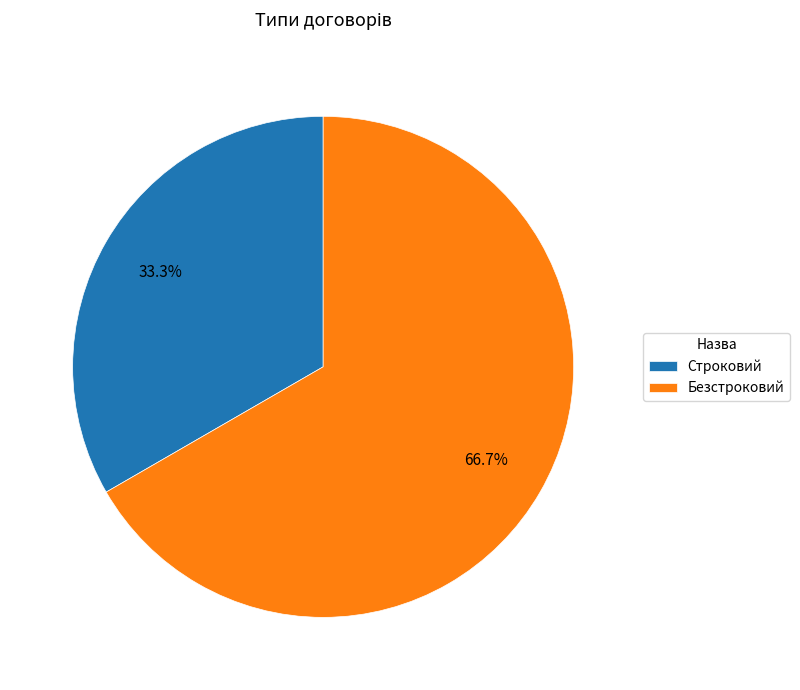

Rank the categories by value from lowest to highest.

Строковий, Безстроковий